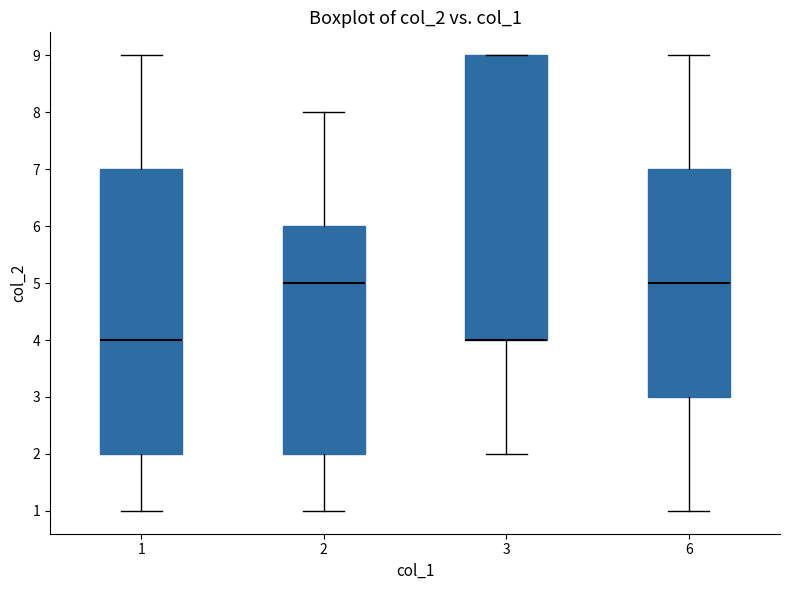

Reading left to right, transcribe this box plot: for each box, give where its median line is, the range the box spans, and where its two whiskers end, as read against the y-axis. The values are not printed on the chart, so give them approximately, as read against the axis.

1: median 4, box 2 to 7, whiskers 1 to 9
2: median 5, box 2 to 6, whiskers 1 to 8
3: median 4 (drawn on the box's lower edge), box 4 to 9, whiskers 2 to 9
6: median 5, box 3 to 7, whiskers 1 to 9